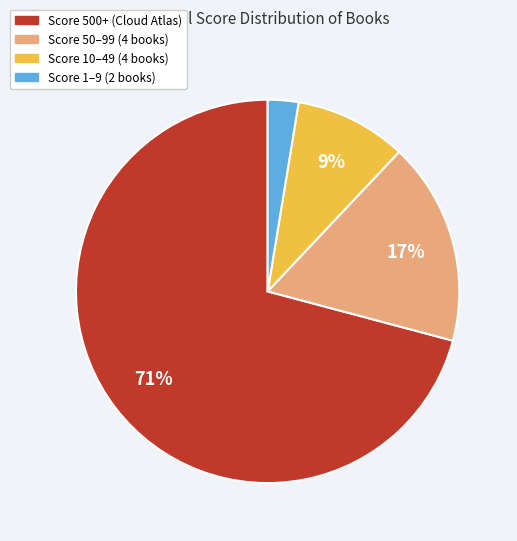

Which category accounts for the majority?

Score 500+ (Cloud Atlas)